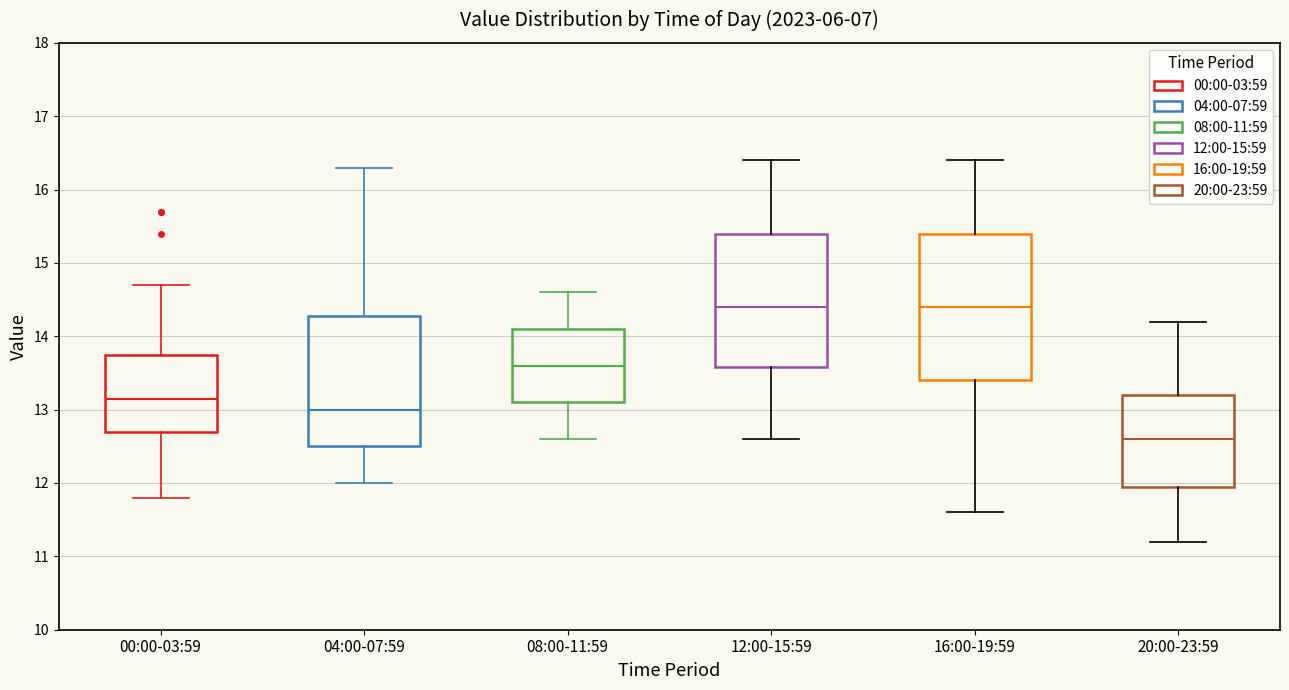

Reading left to right, transcribe this box plot: for each box, give where its median line is, the range the box spans, and where its two whiskers end, as read against the y-axis. The values are not printed on the chart, so give them approximately, as read against the axis.

00:00-03:59: median 13.2, box 12.7 to 13.8, whiskers 11.8 to 14.7
04:00-07:59: median 13.0, box 12.5 to 14.3, whiskers 12.0 to 16.3
08:00-11:59: median 13.6, box 13.1 to 14.1, whiskers 12.6 to 14.6
12:00-15:59: median 14.4, box 13.6 to 15.4, whiskers 12.6 to 16.4
16:00-19:59: median 14.4, box 13.4 to 15.4, whiskers 11.6 to 16.4
20:00-23:59: median 12.6, box 12.0 to 13.2, whiskers 11.2 to 14.2